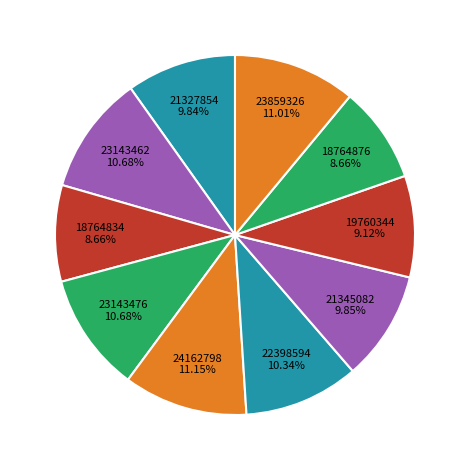

How many slices are in this pie chart?

10